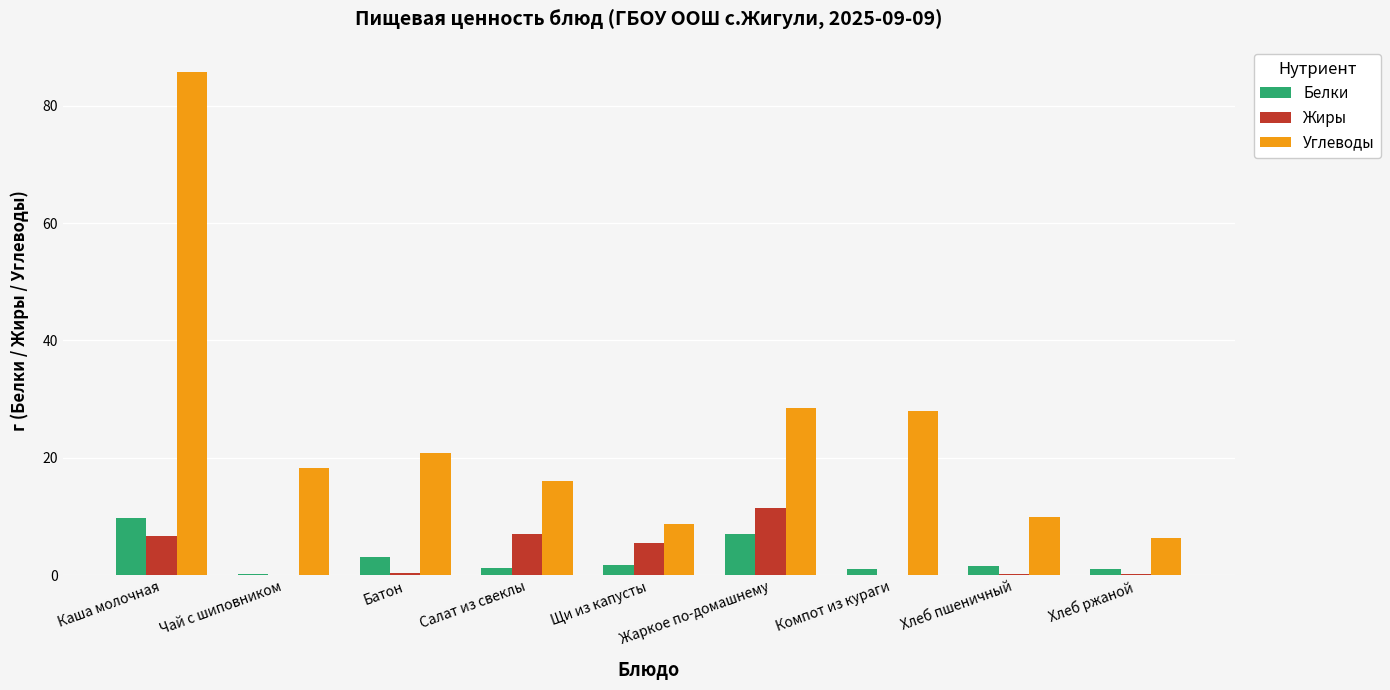

Count the number of data series in this chart.

3